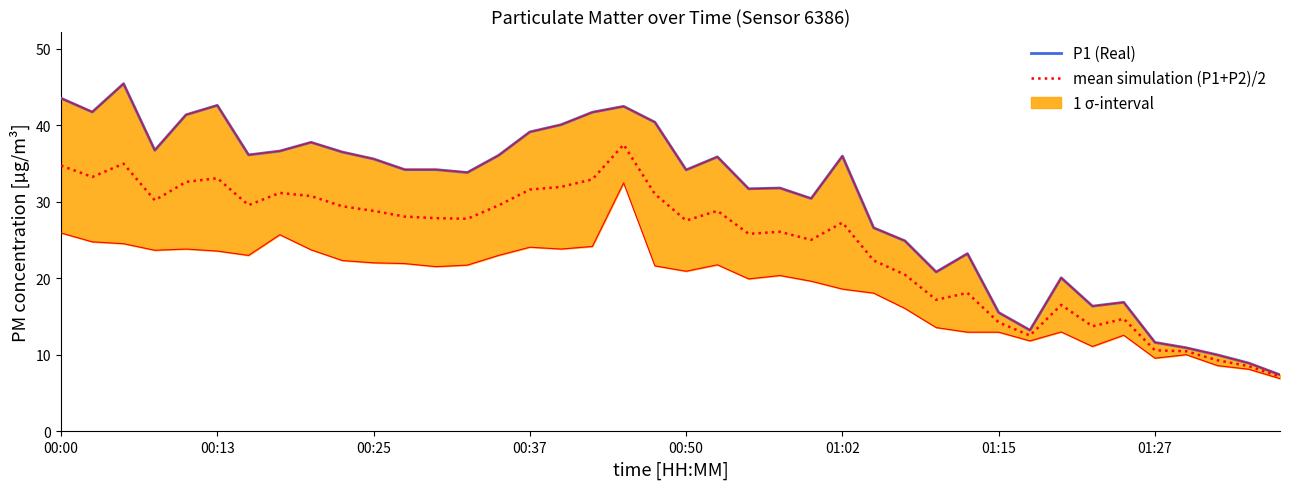

Which series has the widest spread of values?

P1 (Real)